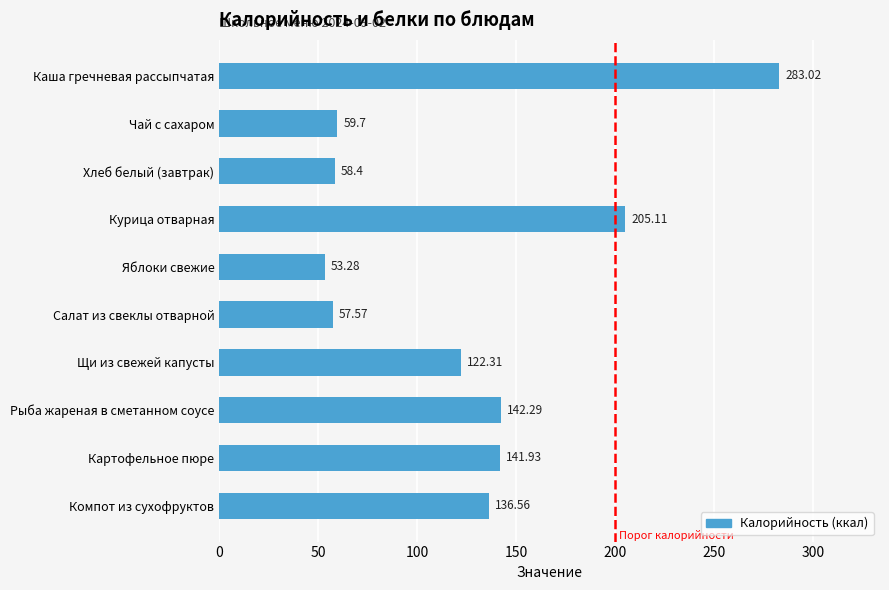

List the labels in order of value, largest first.

Каша гречневая рассыпчатая, Курица отварная, Рыба жареная в сметанном соусе, Картофельное пюре, Компот из сухофруктов, Щи из свежей капусты, Чай с сахаром, Хлеб белый (завтрак), Салат из свеклы отварной, Яблоки свежие